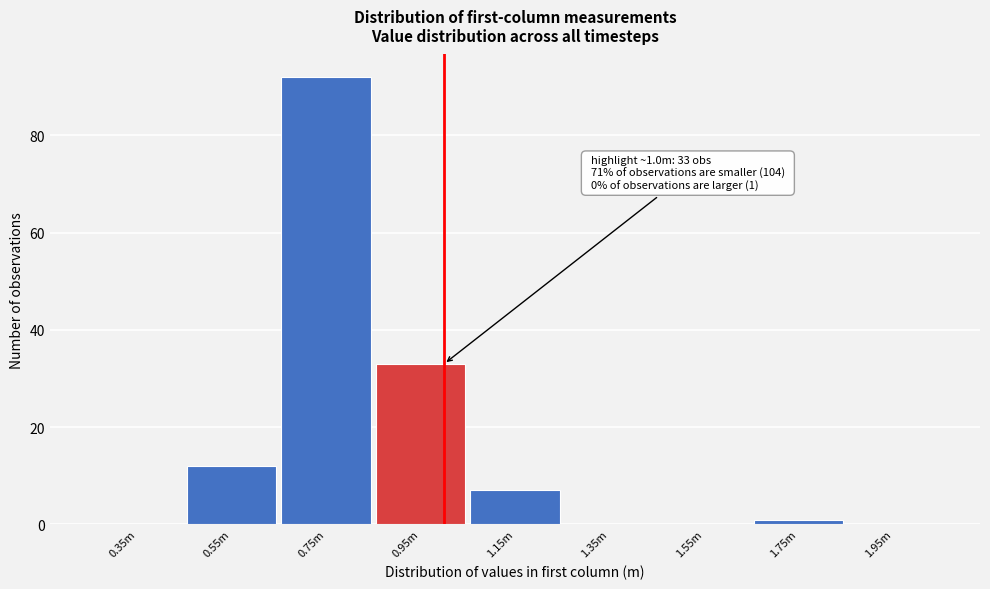

Reading left to right, transcribe all the data shown in this chart.

0.35m=0	0.55m=12	0.75m=92	0.95m=33	1.15m=7	1.35m=0	1.55m=0	1.75m=1	1.95m=0